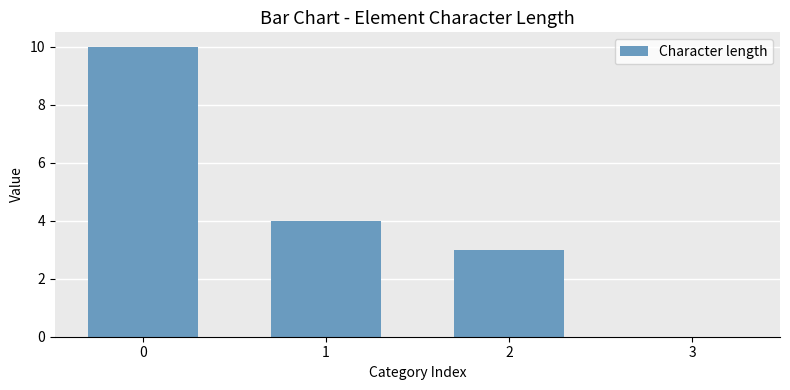

Does the chart contain stacked bars?

No